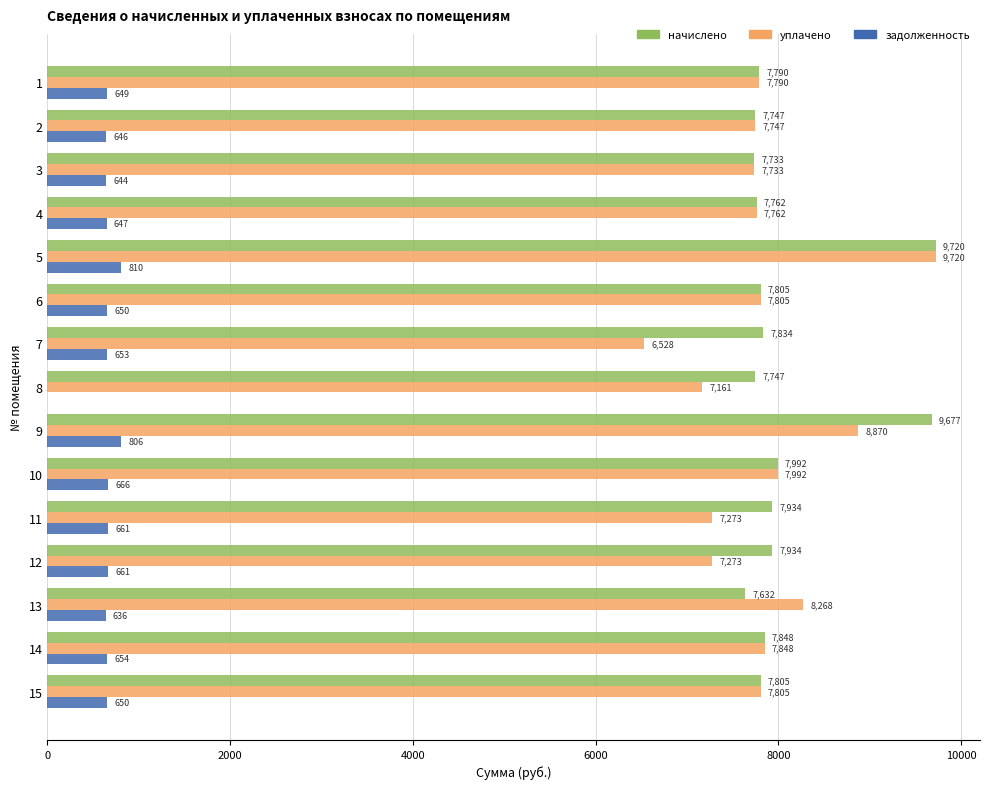

What is the approximate value of уплачено at 2?

7747.2